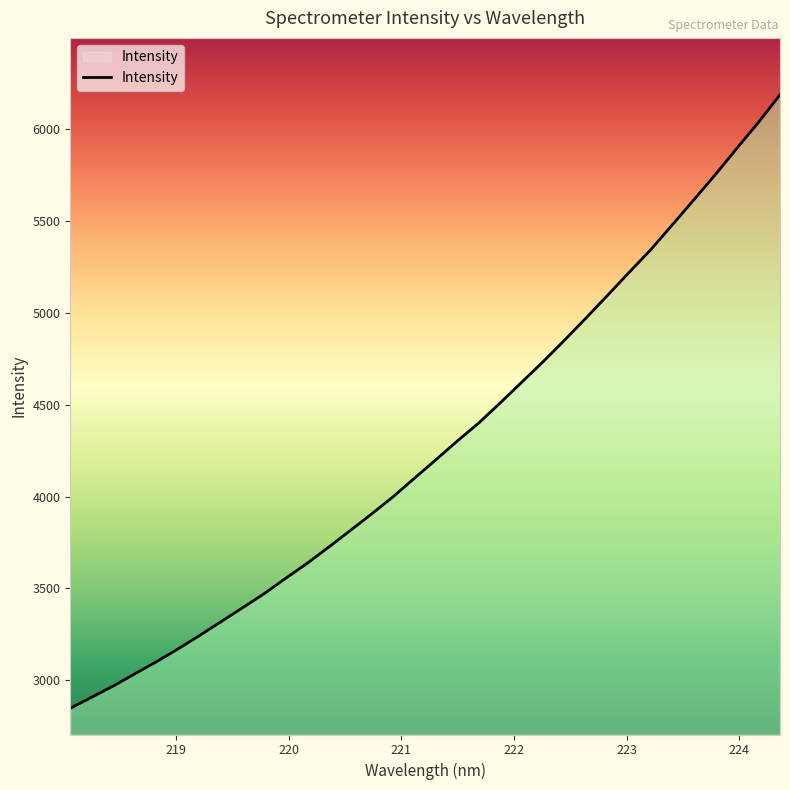

What is the minimum value shown in the chart?

2848.5